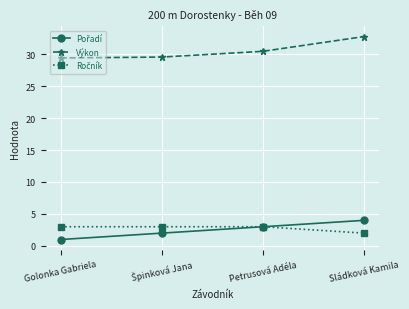

What is the label of the 1st point from the left?

Golonka Gabriela